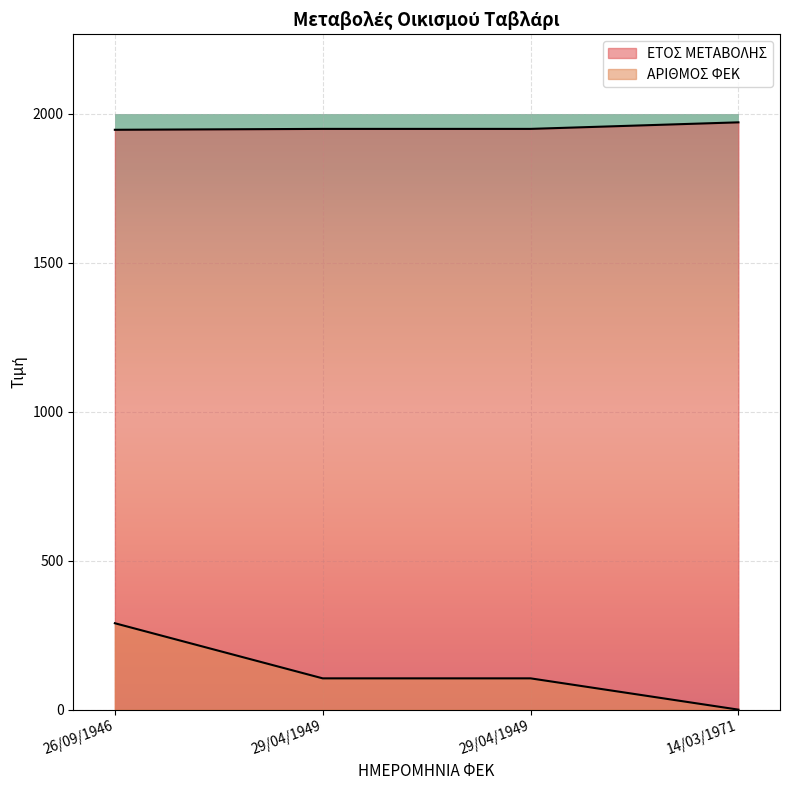

Which series has the widest spread of values?

ΑΡΙΘΜΟΣ ΦΕΚ